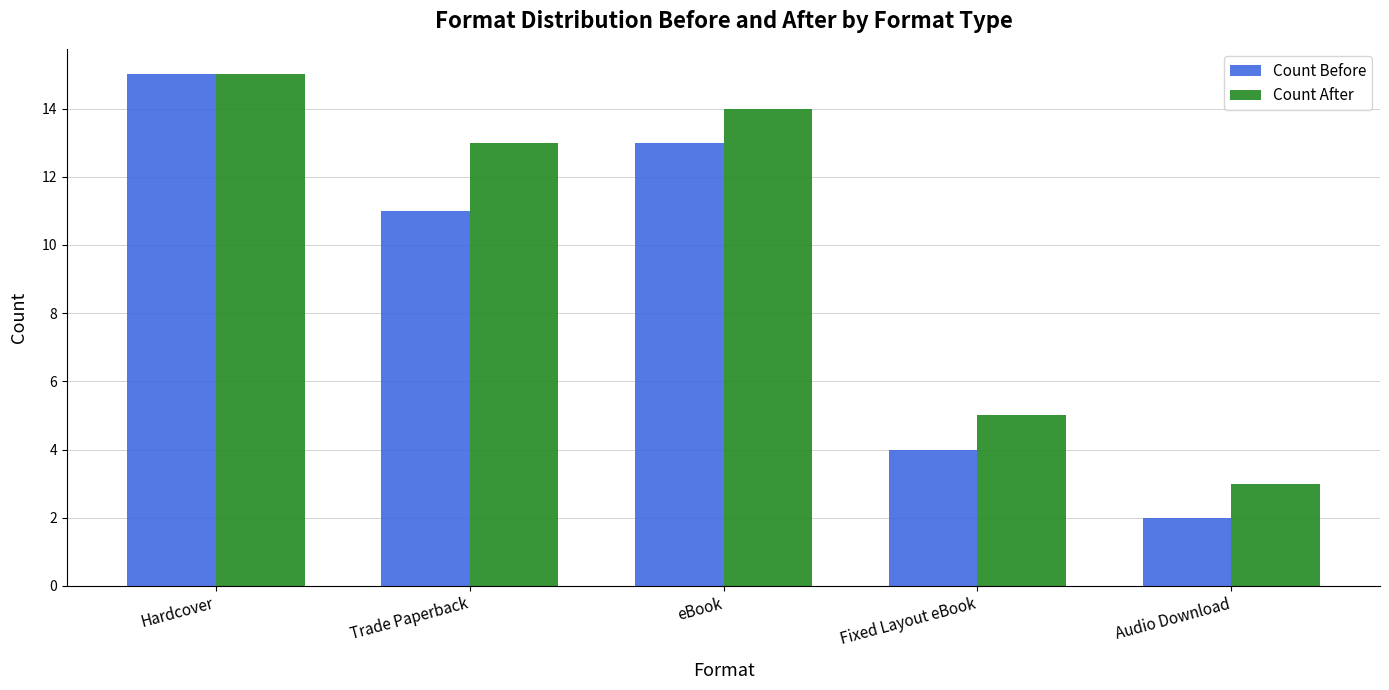

How many categories are shown in the chart?

5